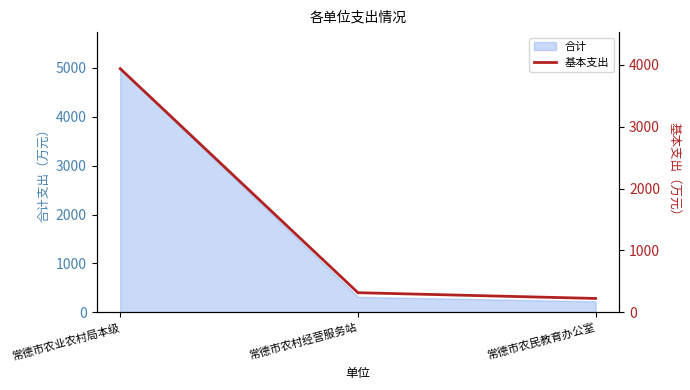

True or false: 合计 has a value of 4980.8 at 常德市农业农村局本级.

True